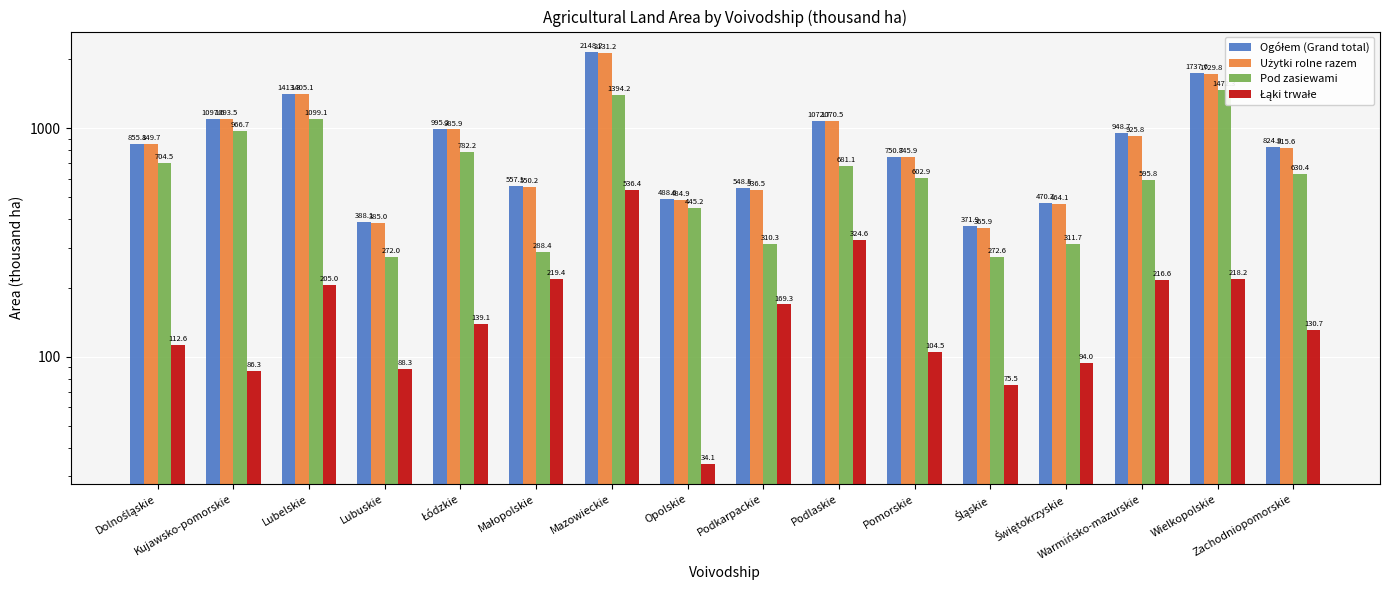

What position from the left is Dolnośląskie?

1